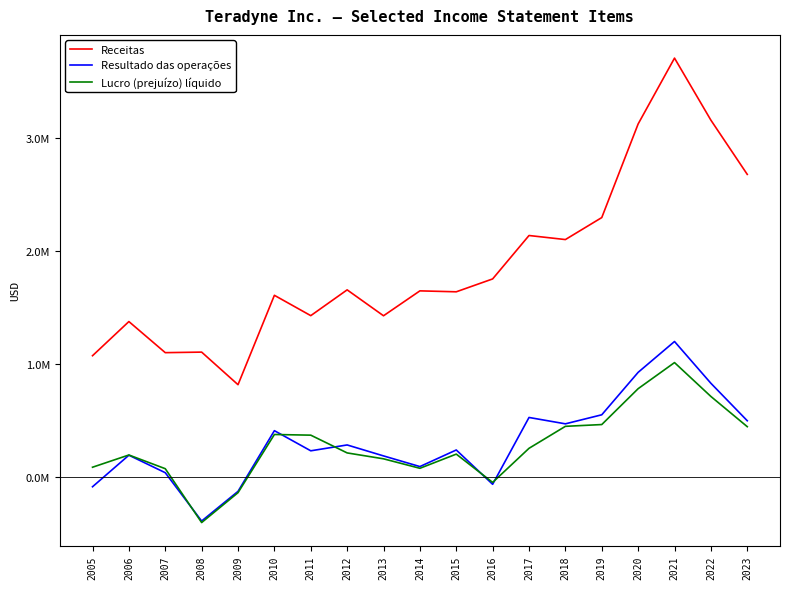

Does the chart have visible grid lines?

No